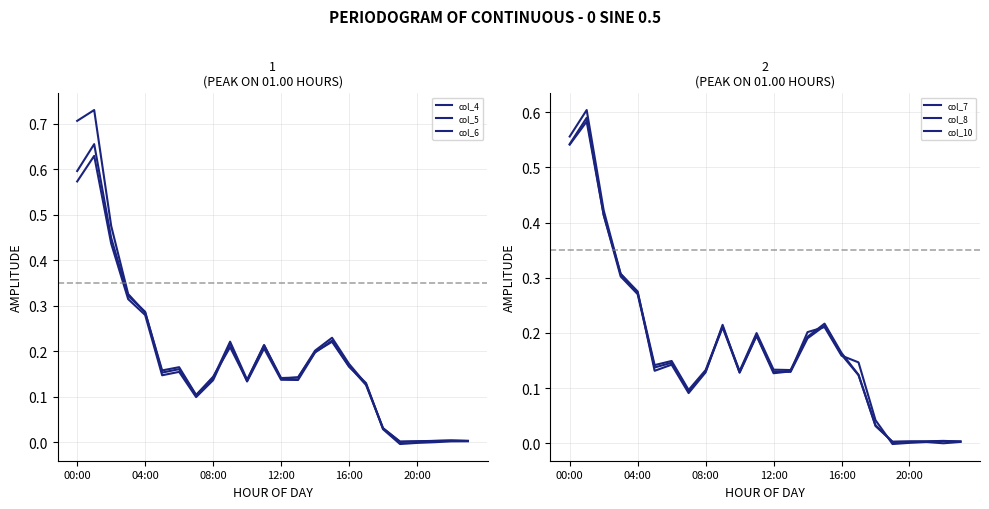

At how many categories does at least one series exceed 0?

24